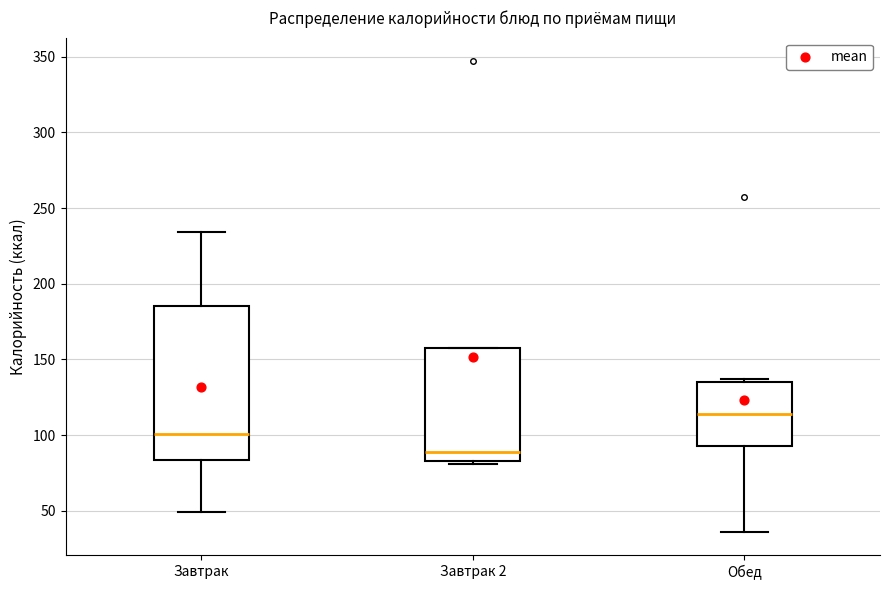

Reading left to right, transcribe this box plot: for each box, give where its median line is, the range the box spans, and where its two whiskers end, as read against the y-axis. The values are not printed on the chart, so give them approximately, as read against the axis.

Завтрак: median 100, box 85 to 185, whiskers 50 to 235
Завтрак 2: median 90, box 85 to 155, whiskers 80 to 155
Обед: median 115, box 95 to 135, whiskers 35 to 135 (just above the box's upper edge)